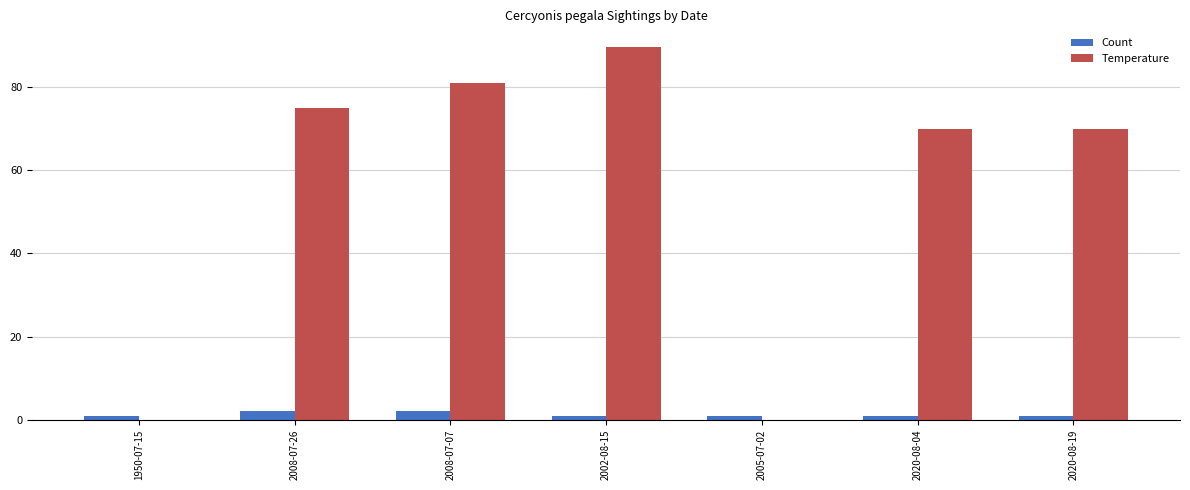

How many data points does each series have?

7